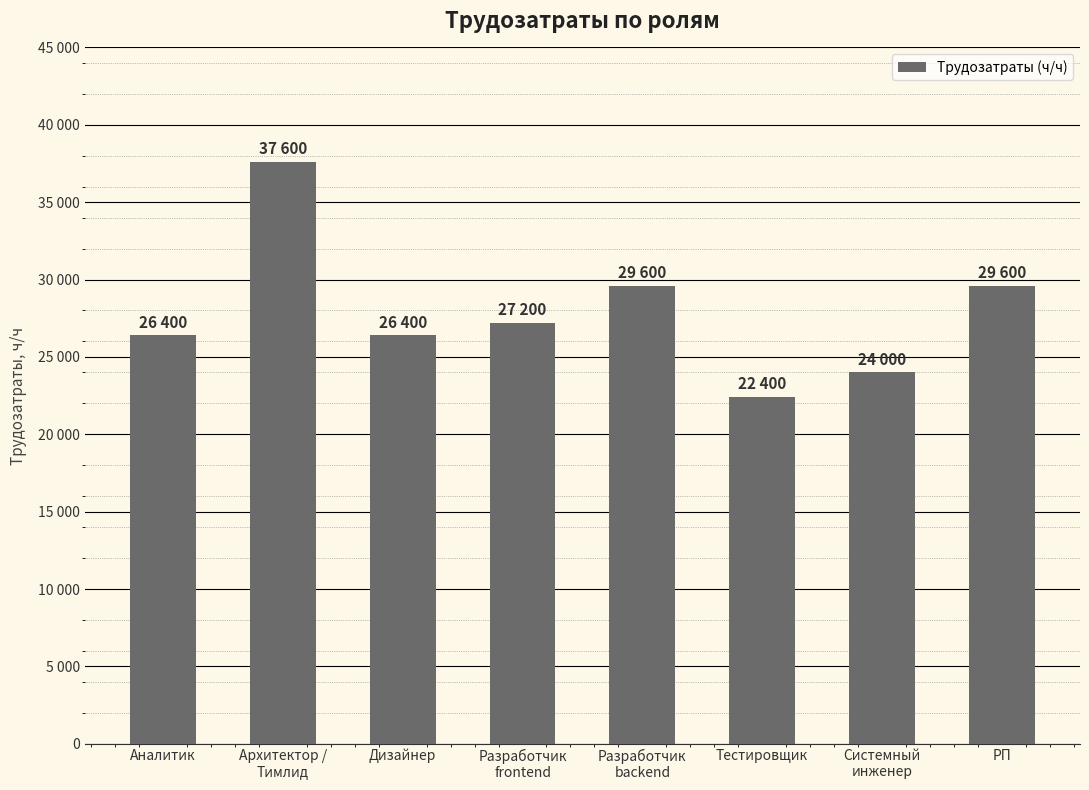

Reading left to right, extract all data points from this chart.

26400	37600	26400	27200	29600	22400	24000	29600